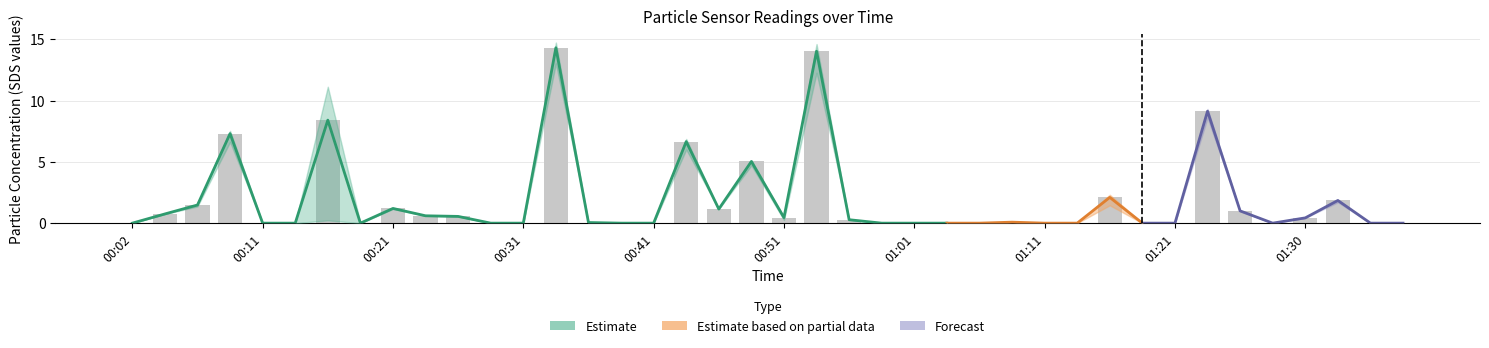

What is the average value?

1.9